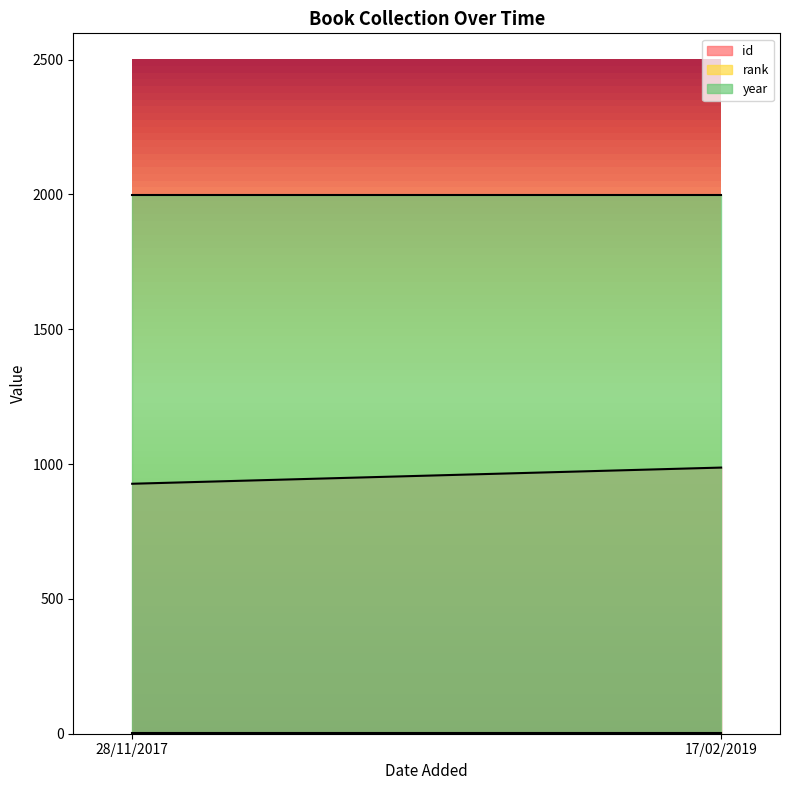

Reading right to left, what are all the values shown in this chart?

id: 17/02/2019=987	28/11/2017=927
rank: 17/02/2019=1	28/11/2017=1
year: 17/02/2019=1998	28/11/2017=1998